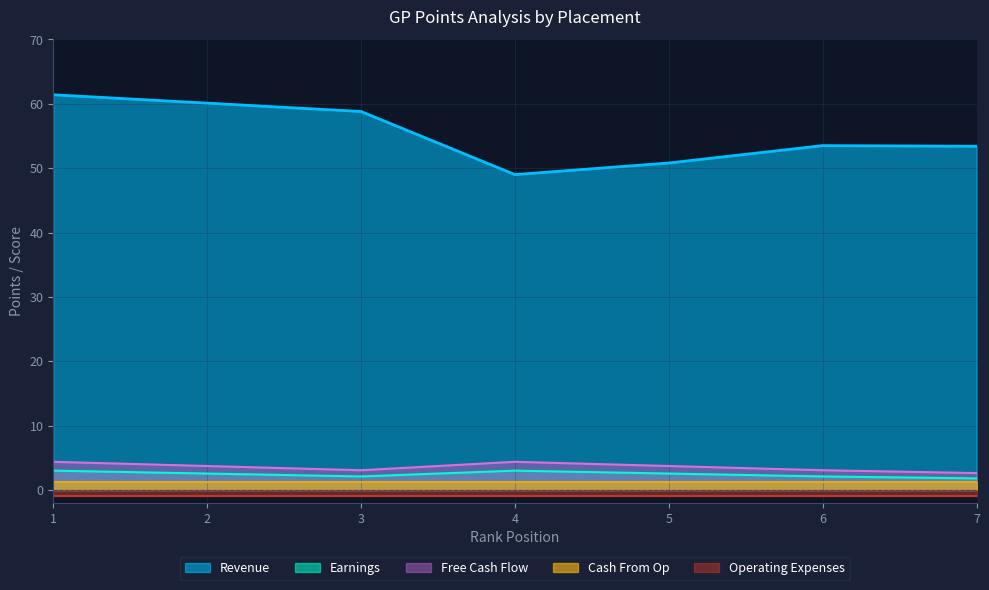

True or false: Free Cash Flow and Revenue cross at least once.

False